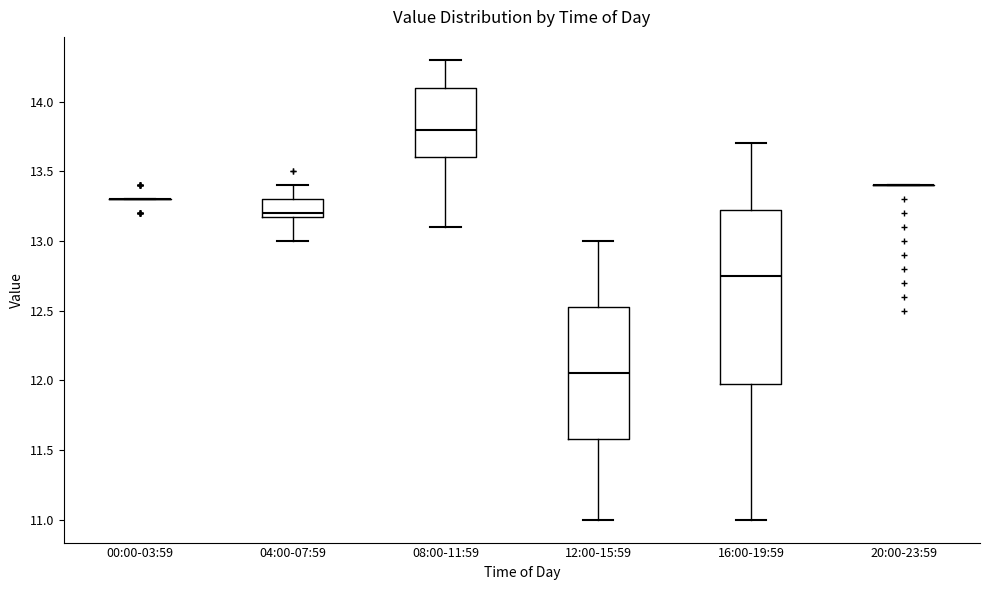

Where is the lower edge of the box for 16:00-19:59 on the y-axis? The values are not printed on the chart, so give them approximately, as read against the axis.

12.00